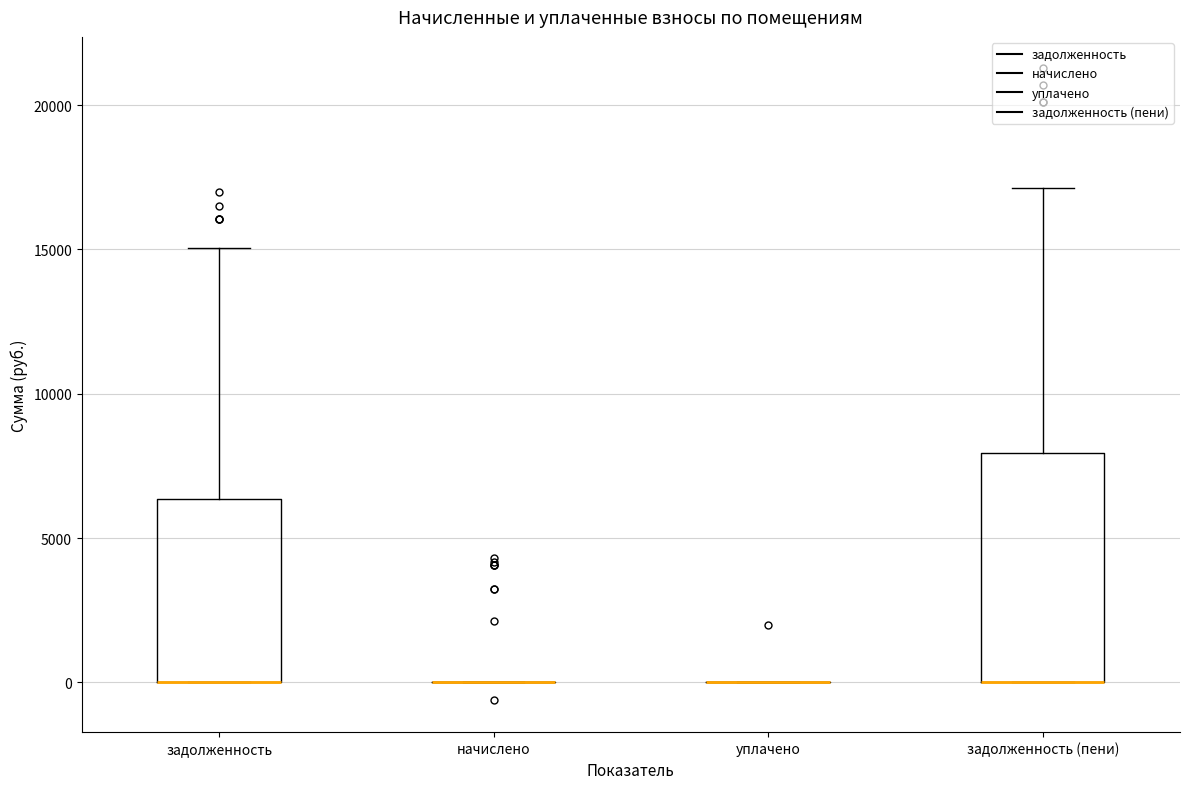

Reading left to right, read every box against the y-axis: the position of its median line, the range the box covers, and the ends of its whiskers. The values are not printed on the chart, so give them approximately, as read against the axis.

задолженность: median 0 (drawn on the box's lower edge), box 0 to 6500, whiskers 0 to 15000
начислено: box collapsed to a line at 0, whiskers 0 to 0
уплачено: box collapsed to a line at 0, whiskers 0 to 0
задолженность (пени): median 0 (drawn on the box's lower edge), box 0 to 8000, whiskers 0 to 17000